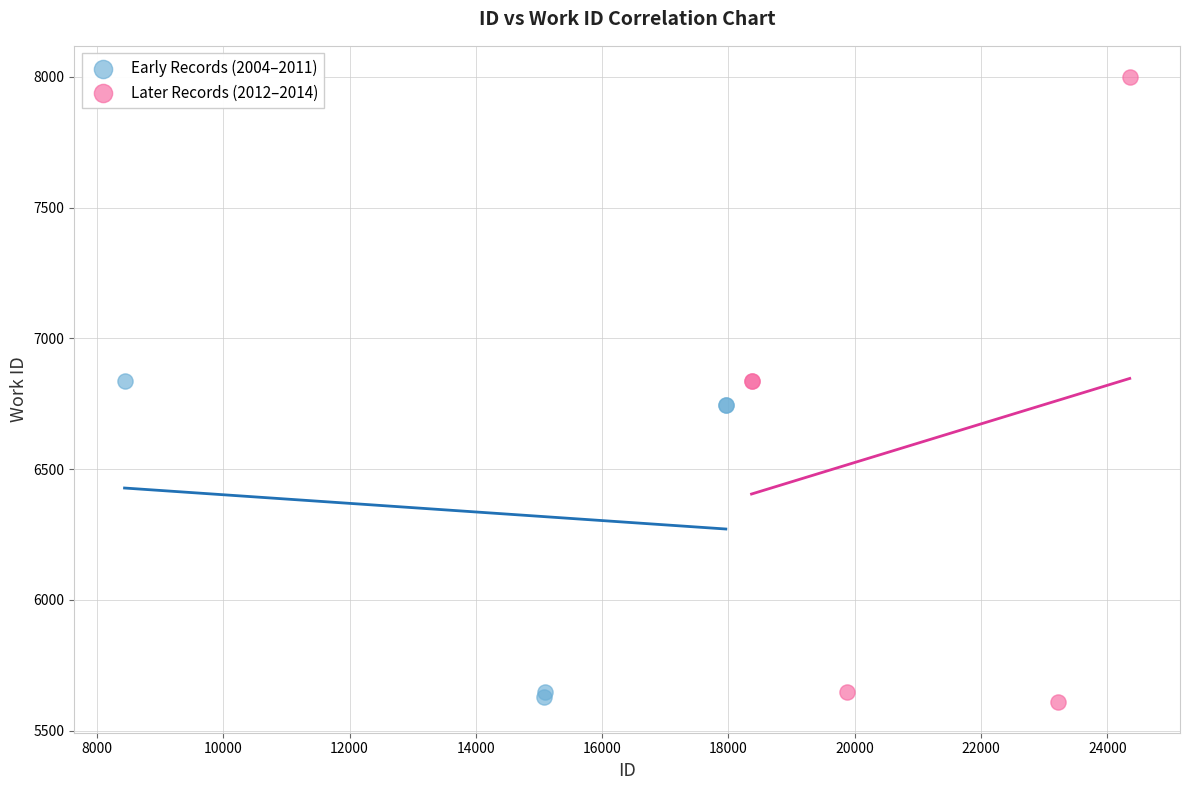

Which series has the largest Y range (max minus min)?

Later Records (2012–2014)